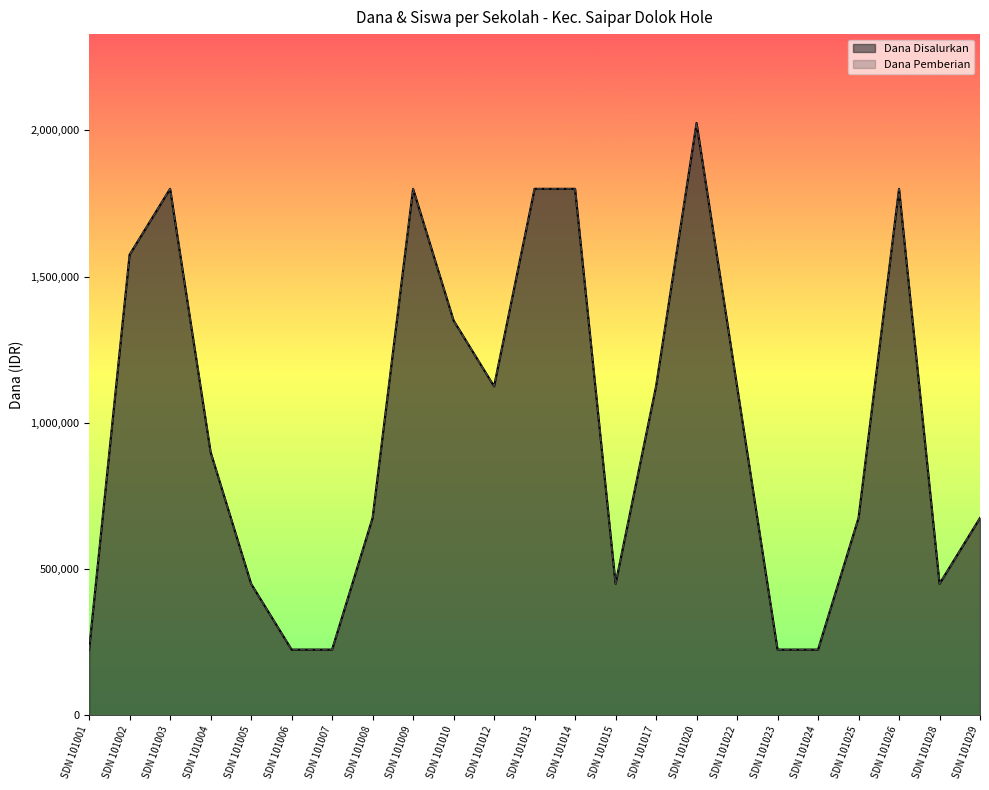

What is the minimum value shown in the chart?

225000